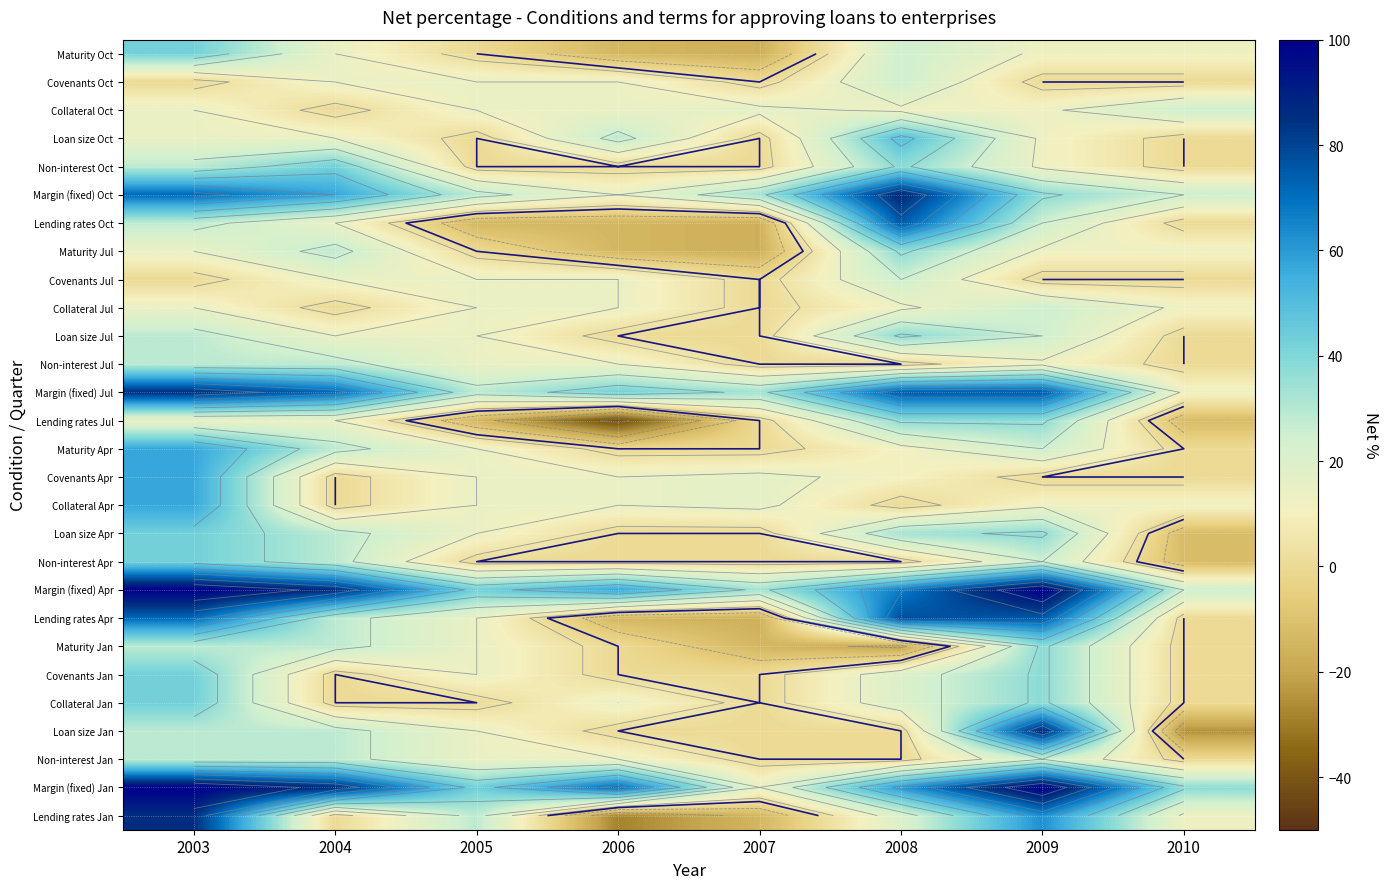

Count the number of categories in the chart.

8